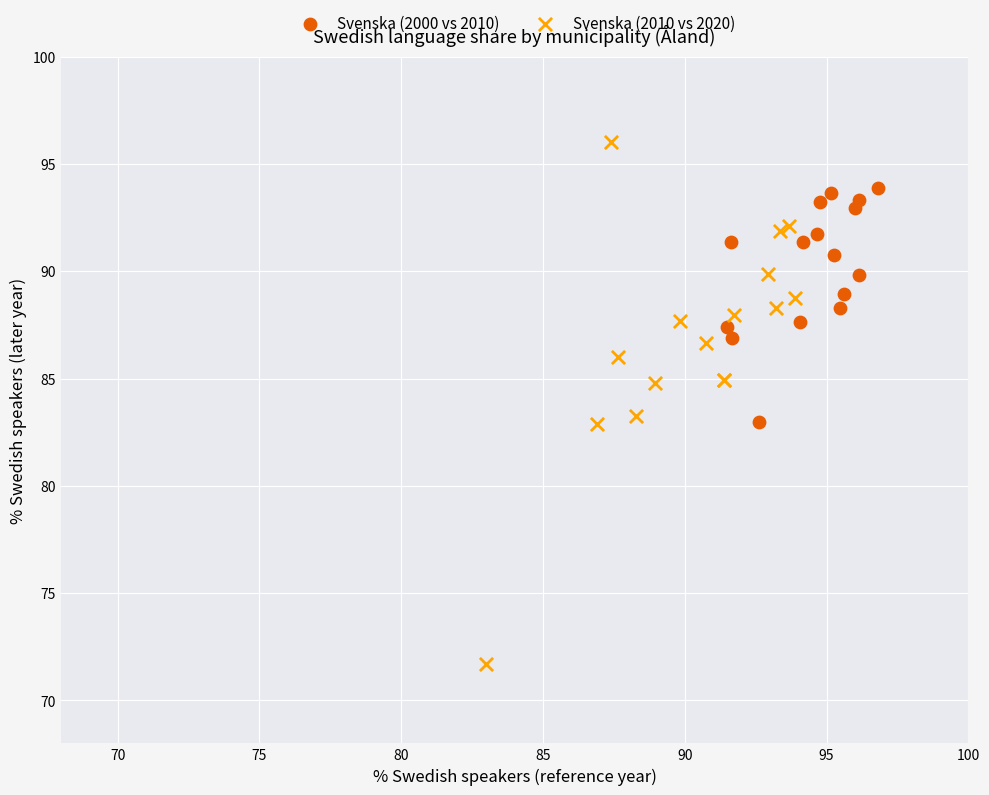

Which series reaches the minimum Y coordinate?

Svenska (2010 vs 2020)